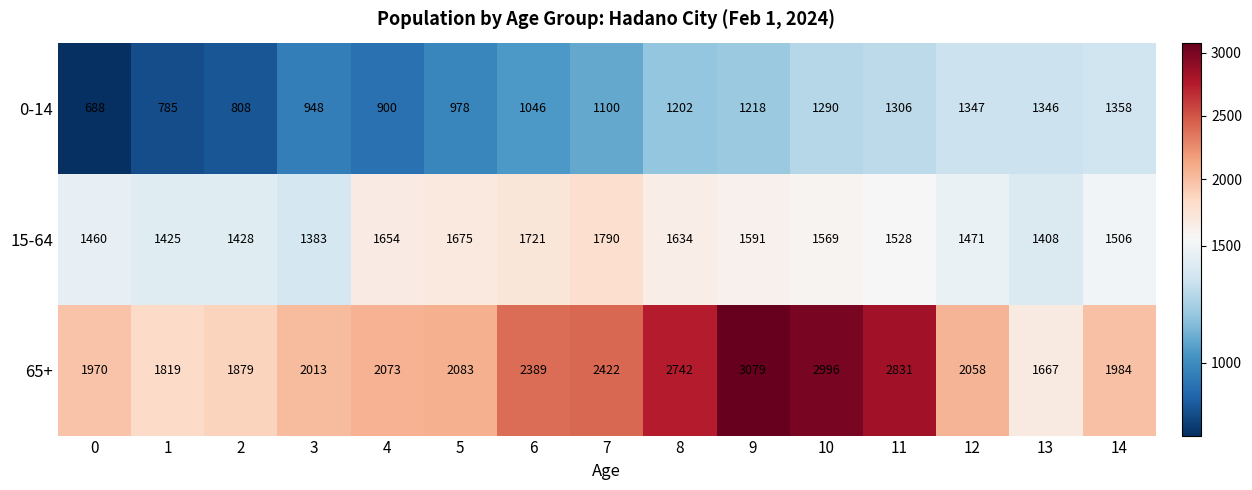

Is it true that 0-14 equals 1844 at 7?

False